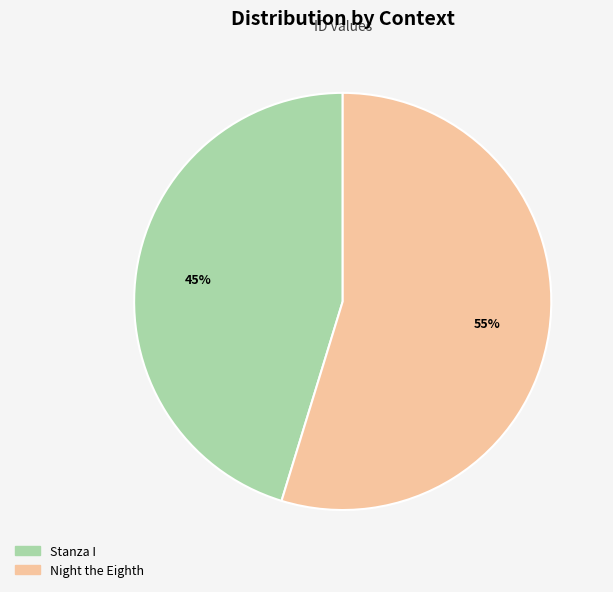

Do Night the Eighth and Stanza I together represent more than half of the pie?

Yes